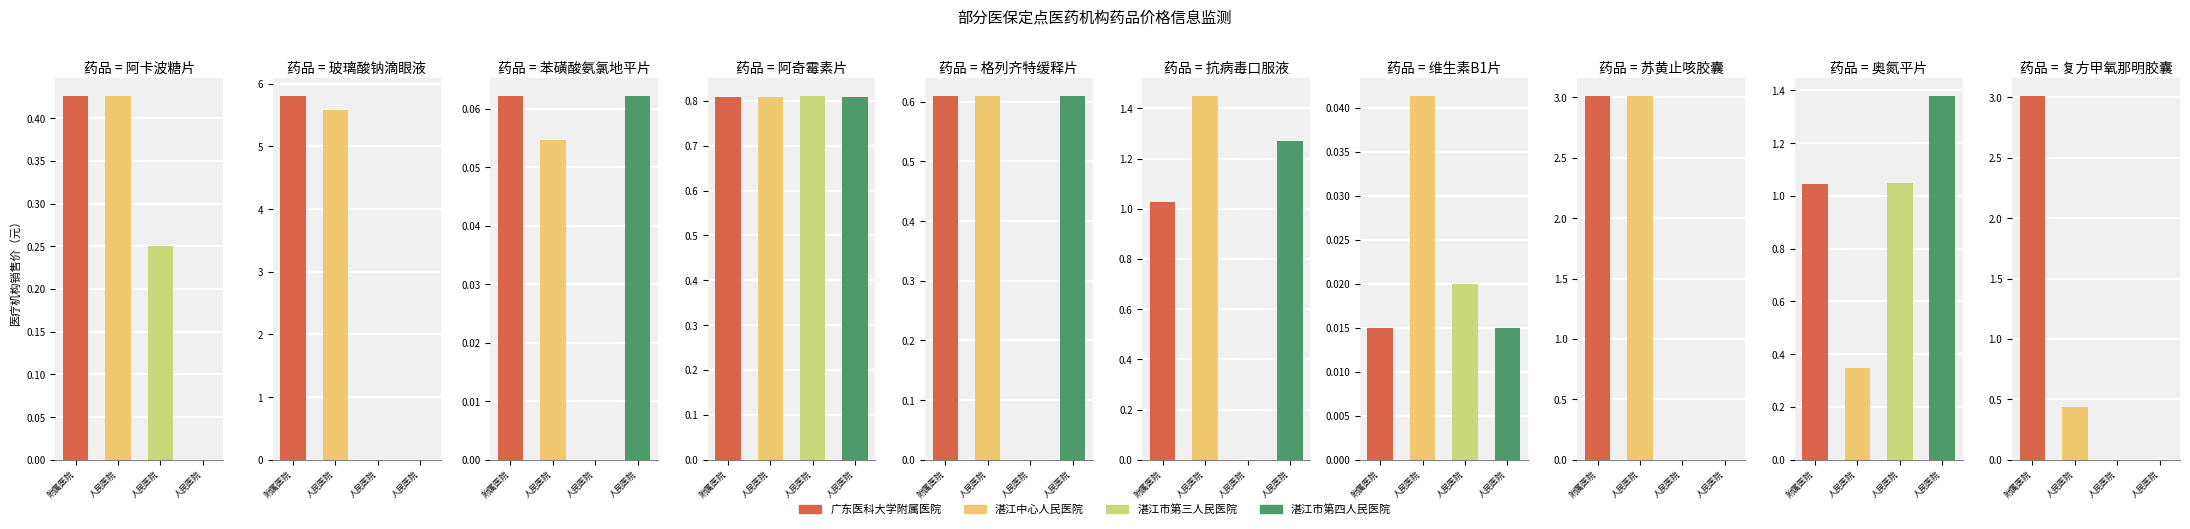

Is the value of 湛江中心人民医院 at 苏黄止咳胶囊 greater than the value of 湛江市第三人民医院 at 苯磺酸氨氯地平片?

Yes